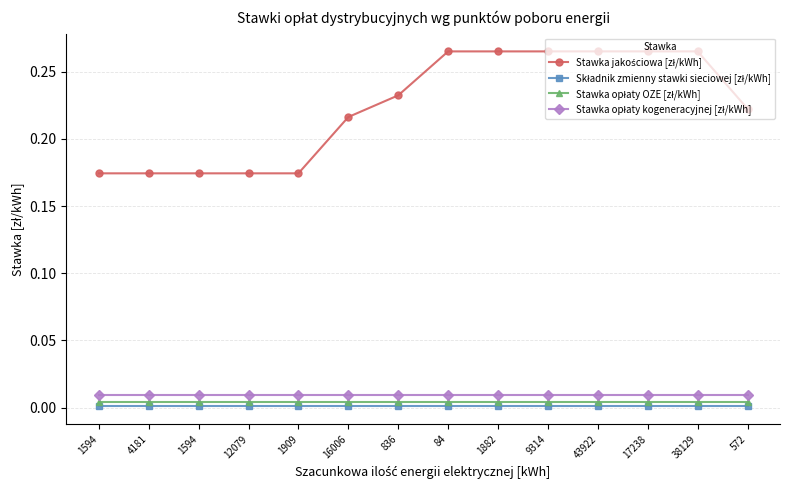

Does the chart have visible grid lines?

Yes